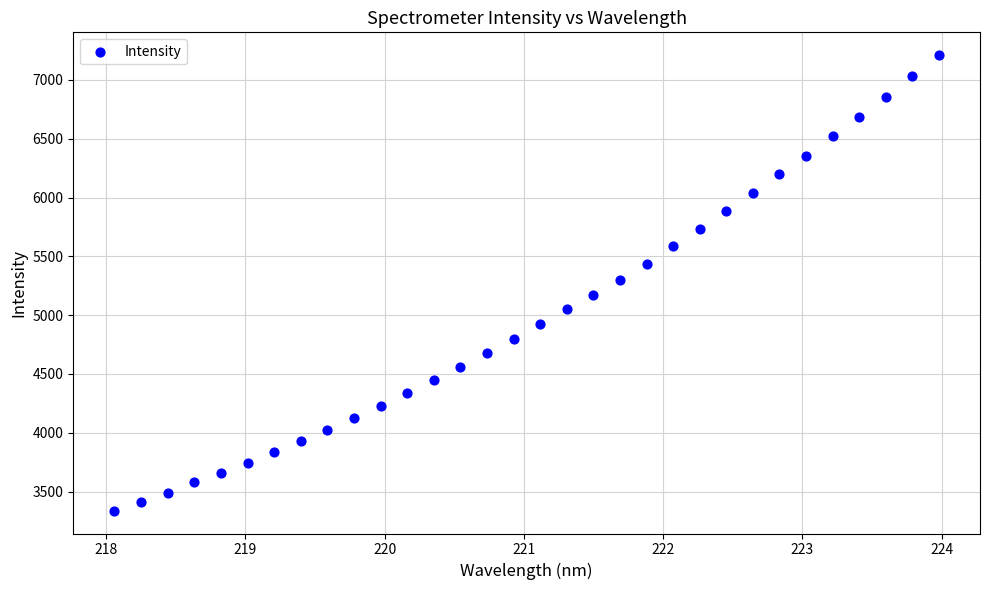

What is the range of X values (max minus min)?

5.9